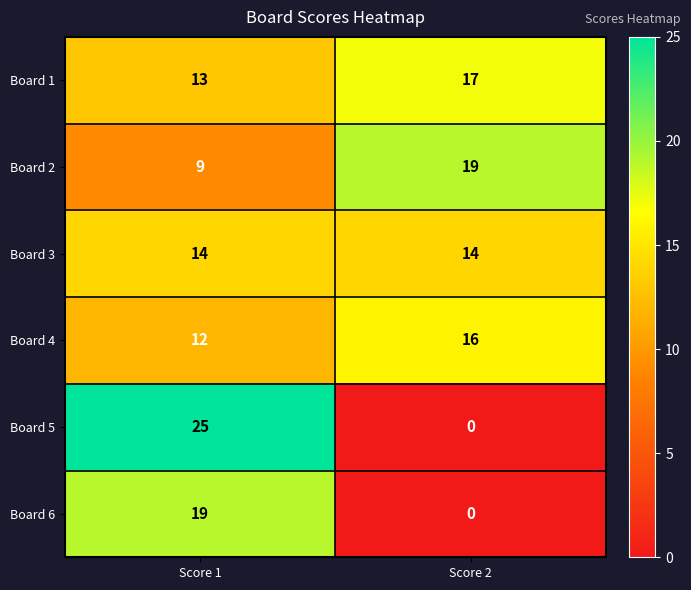

Which label corresponds to the largest value in the chart?

Score 1